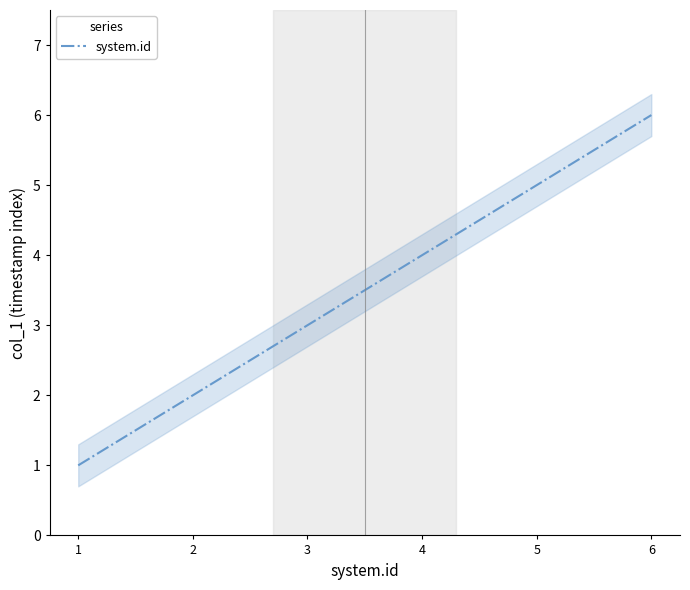

What is the sum of the values at 6 and 3?

9